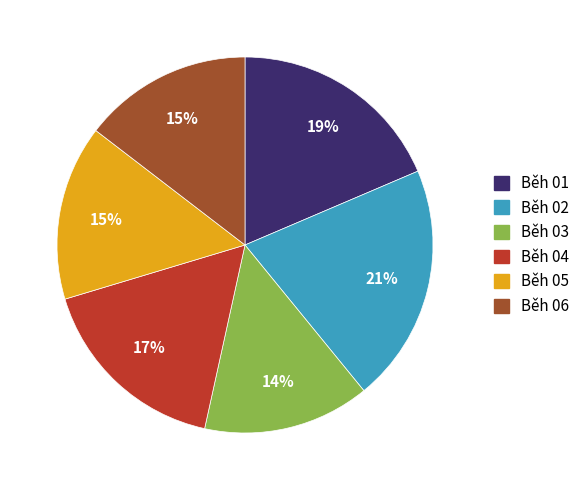

Is there any slice that represents more than half of the pie?

No